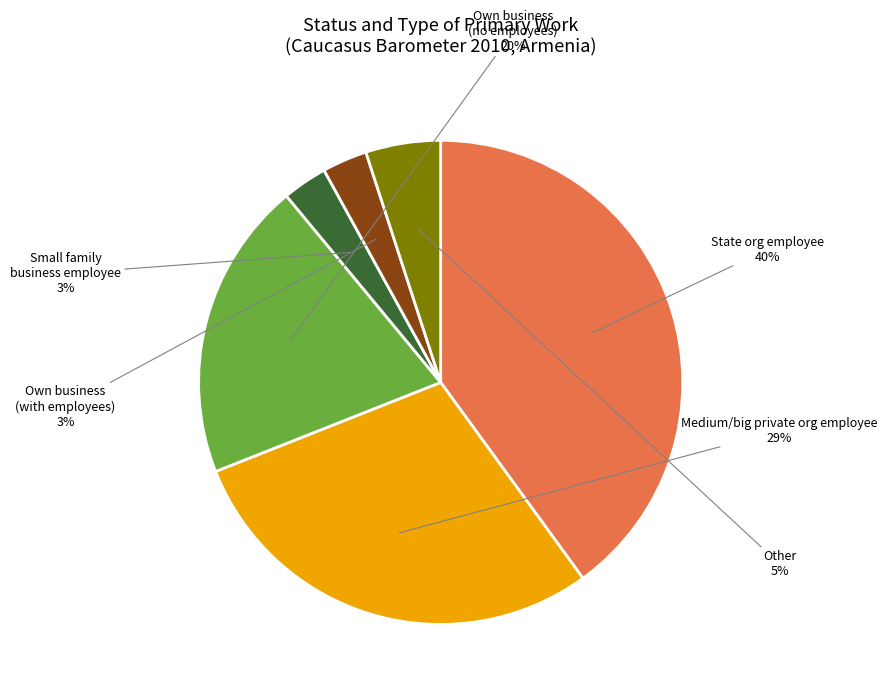

Is there any slice that represents more than half of the pie?

No